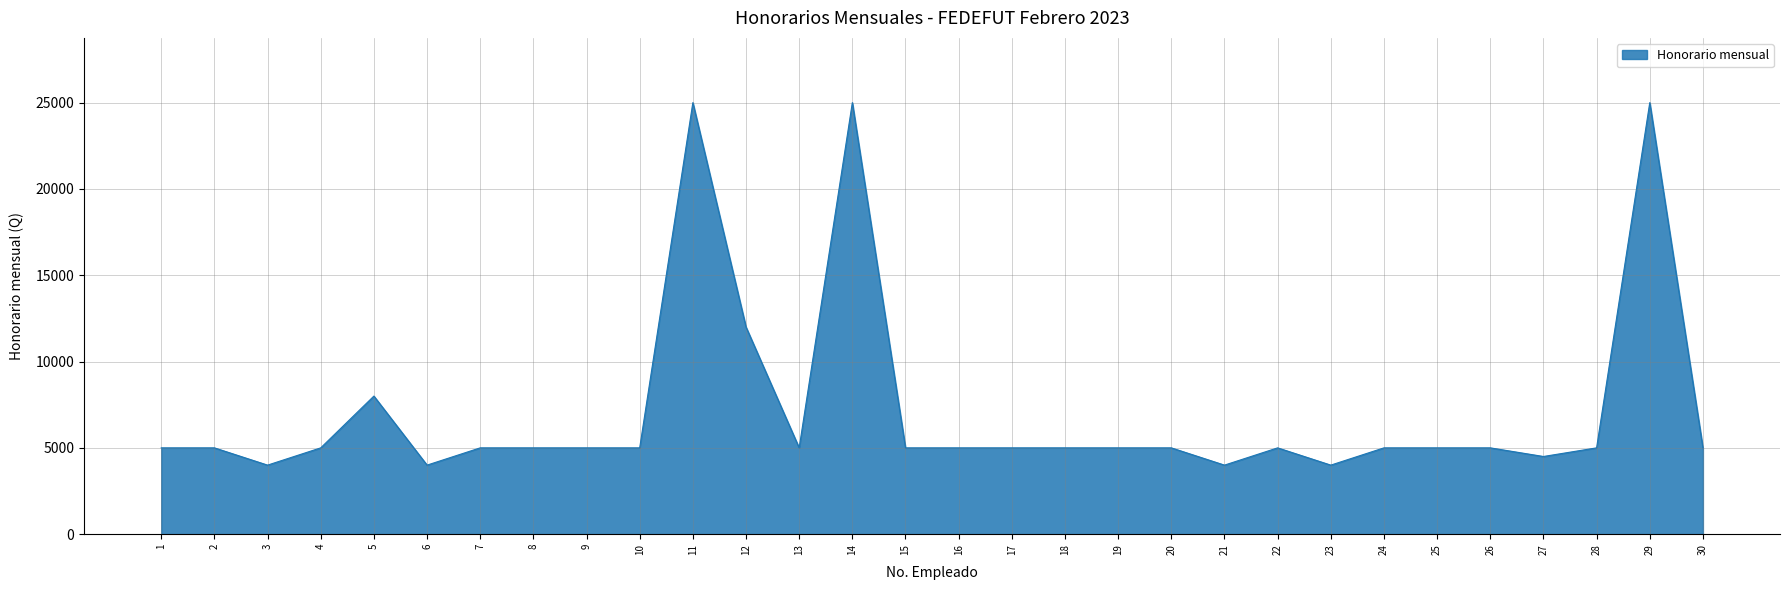

Read the value at 4.

5000